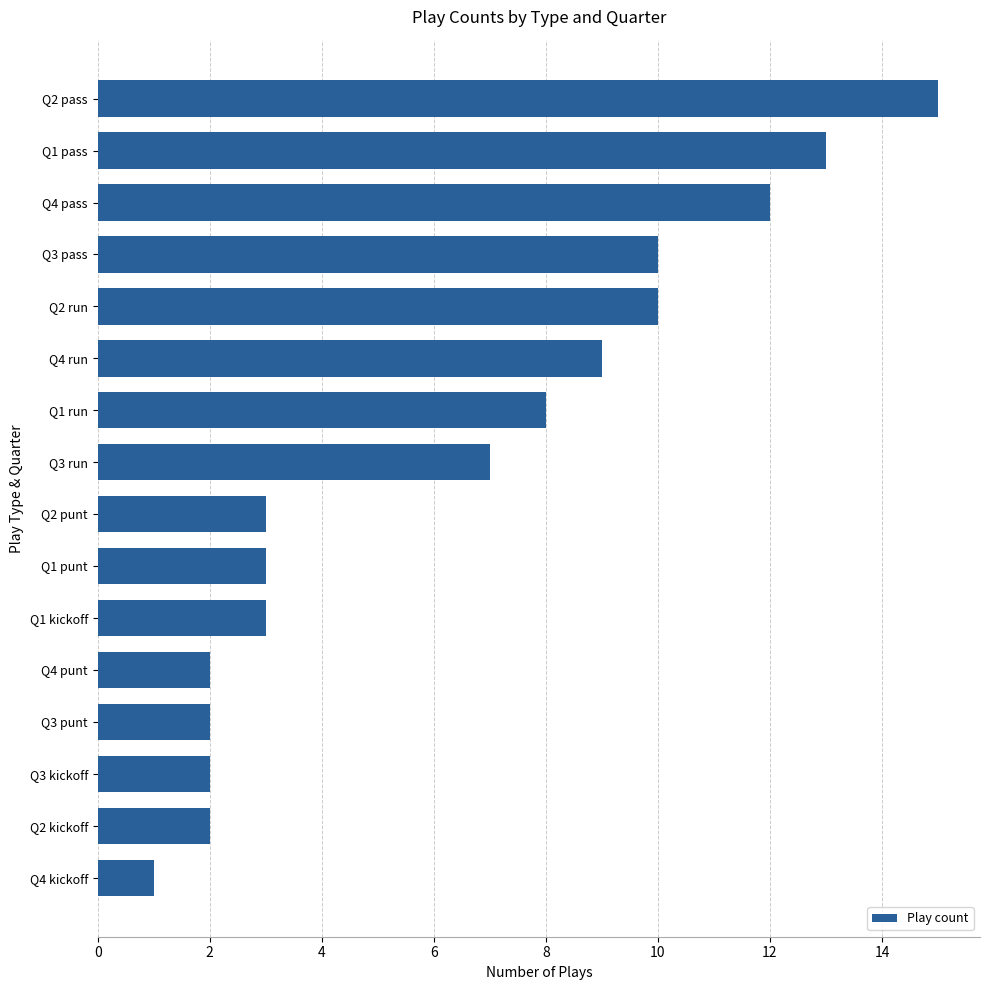

How many values are below 7?

8